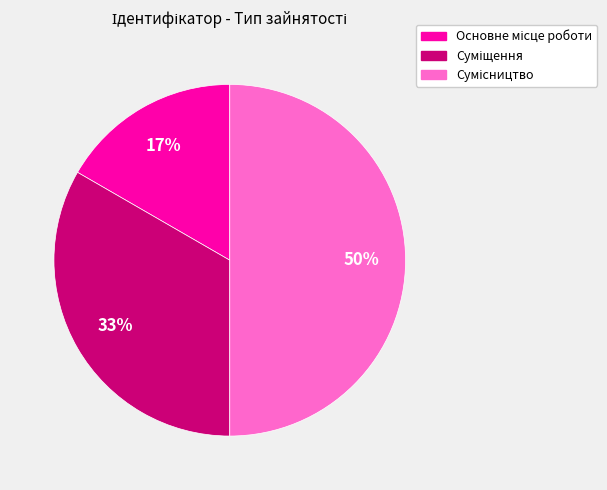

To the nearest percent, what is the difference between the largest and smallest slice percentages?

33%